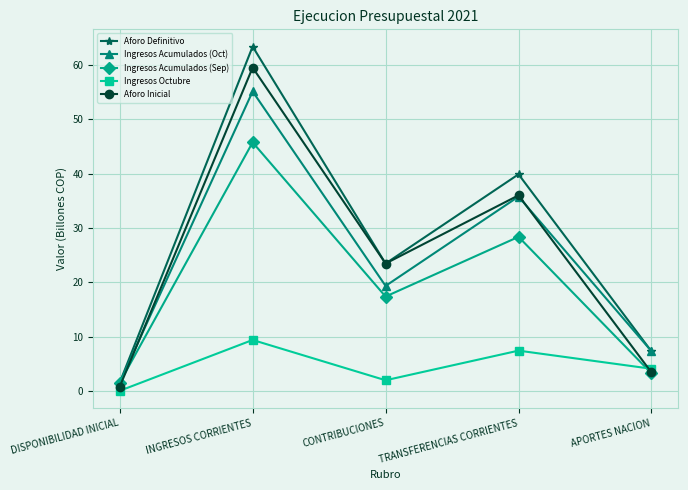

What is the difference between the second highest and second lowest values in the Ingresos Acumulados (Sep) series?

25.1